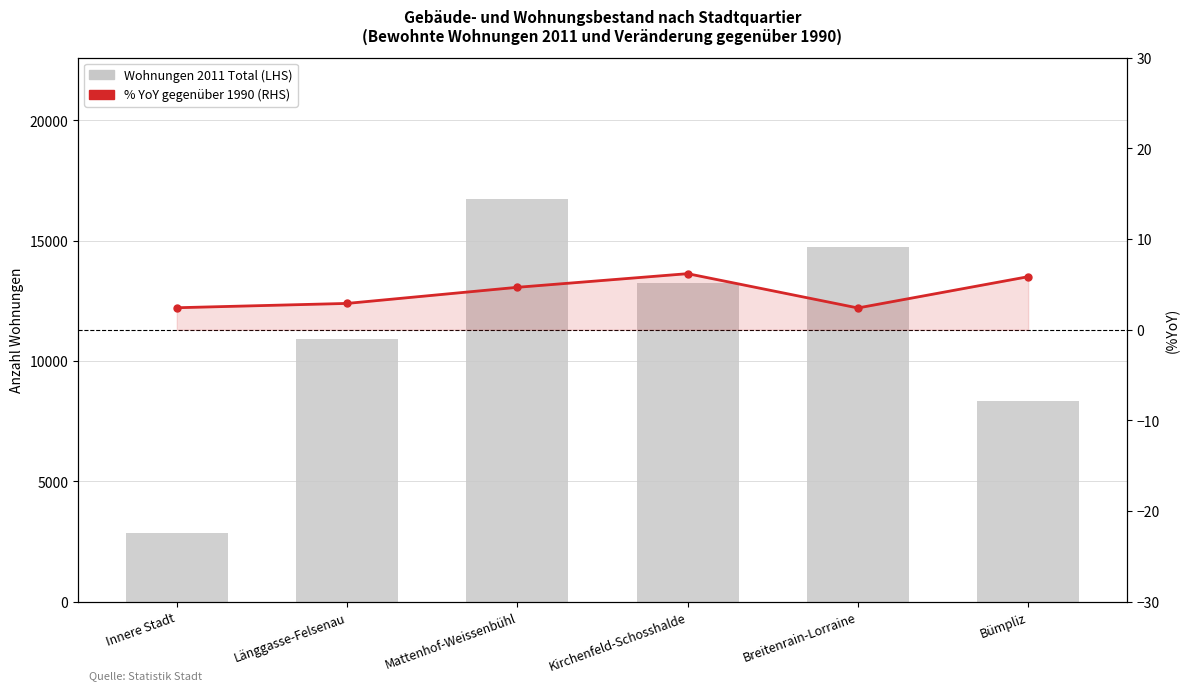

Does the chart contain any negative values?

No